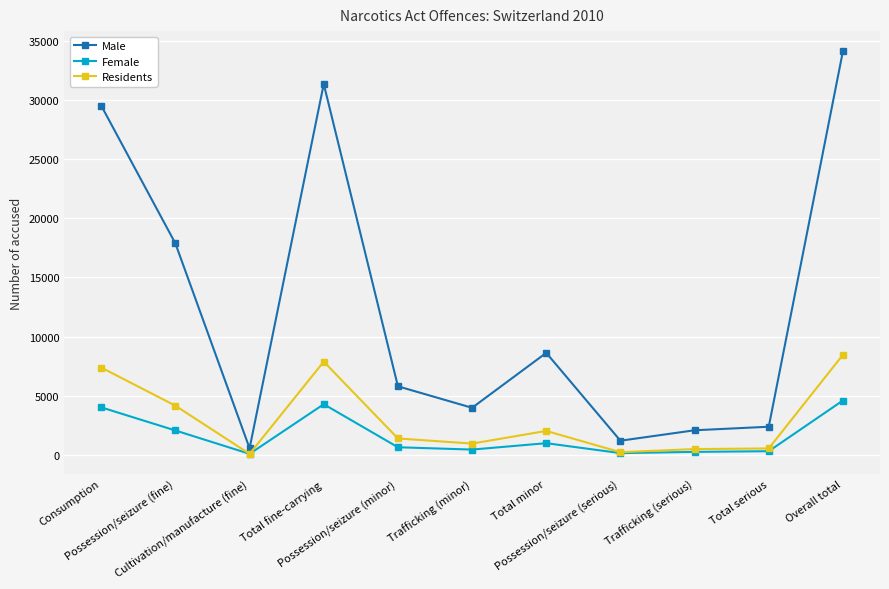

At Trafficking (minor), list the series in order from smallest to largest.

Female, Residents, Male